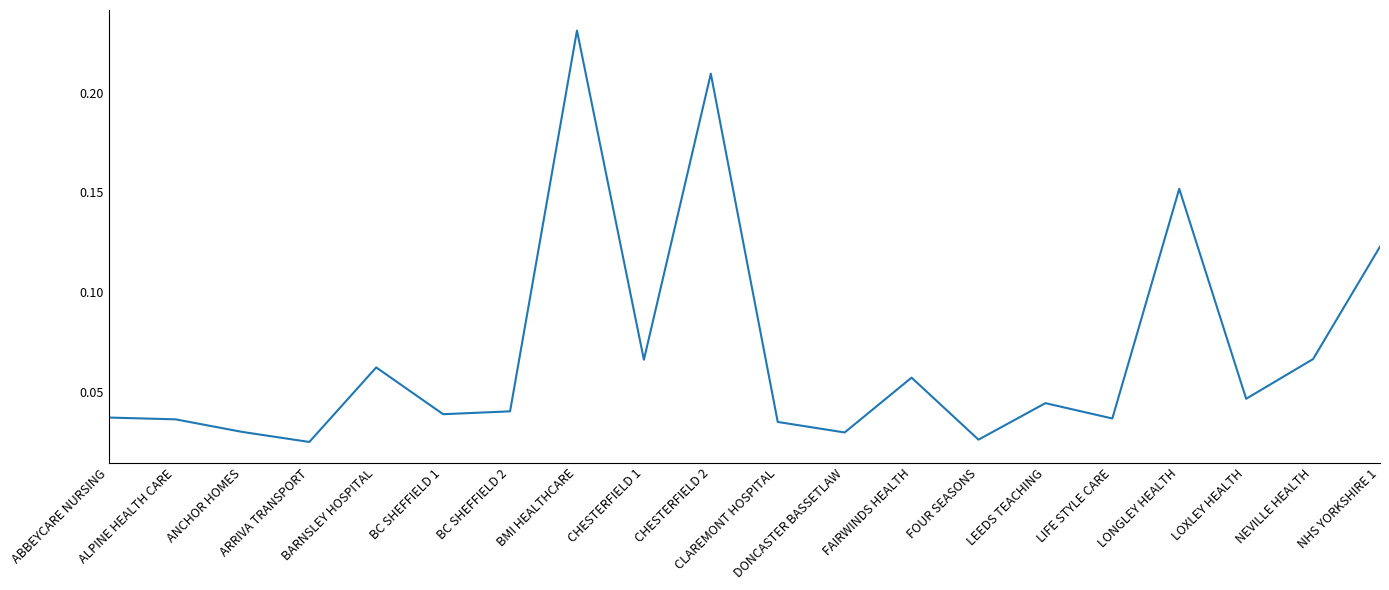

What is the sum of the values at BARNSLEY HOSPITAL and LEEDS TEACHING?

0.1